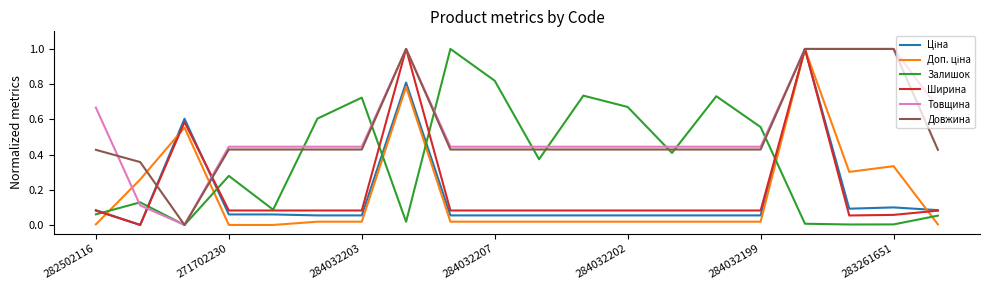

What is the greatest value displayed?

1.0